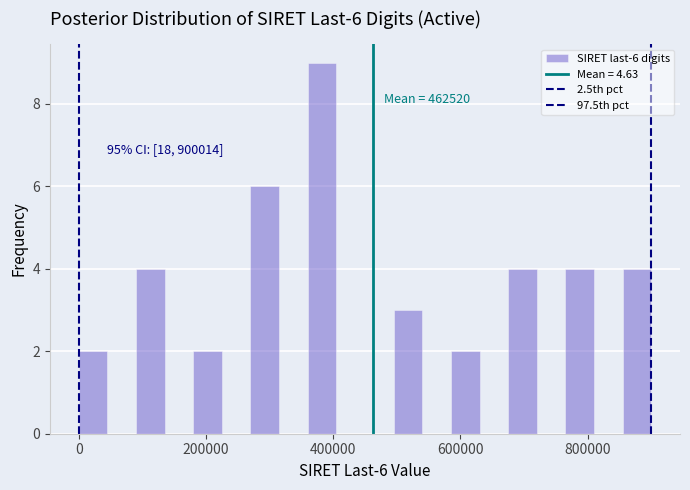

Around what value on the x-axis is the tallest bar? Give the approximate position of its centre, as read against the axis.

380000